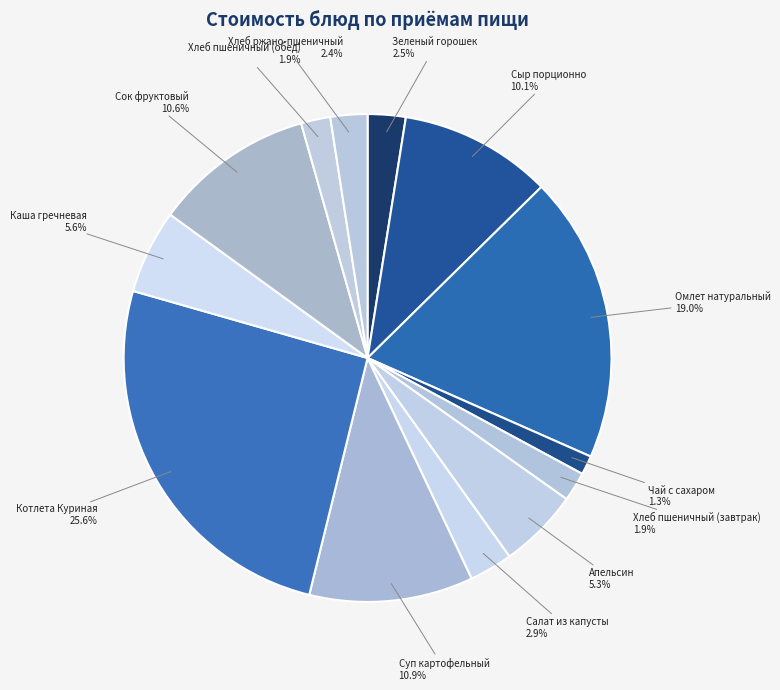

How many slices are in this pie chart?

13